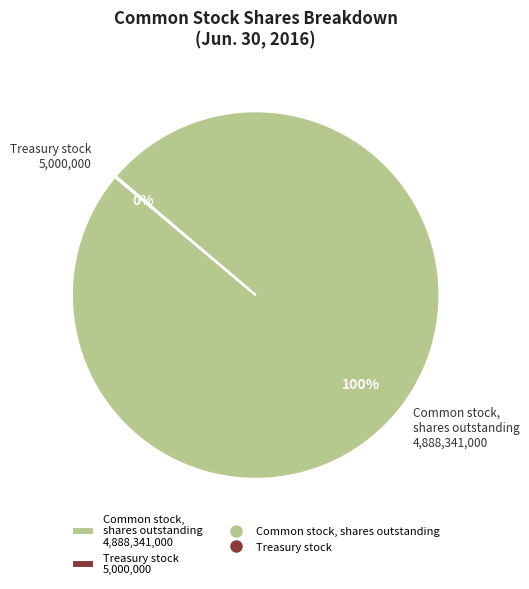

True or false: Common stock, shares outstanding 4,888,341,000 accounts for 100% of the total.

True